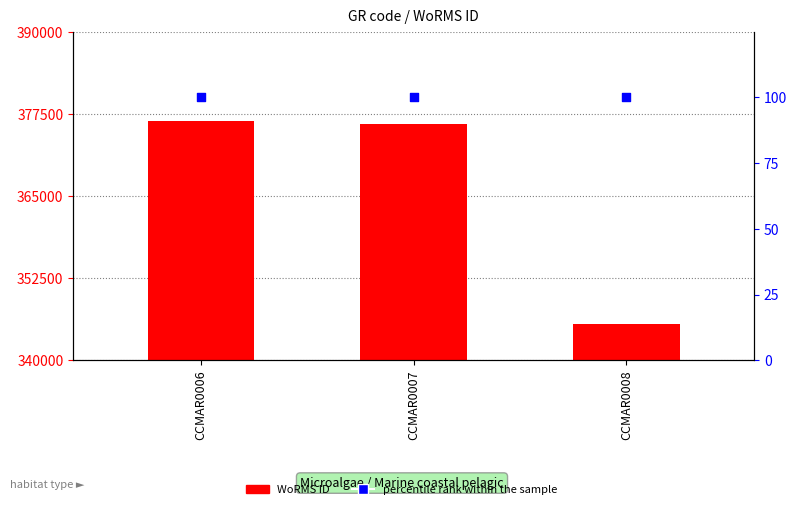

Which series contains the lowest Y value?

percentile rank within the sample